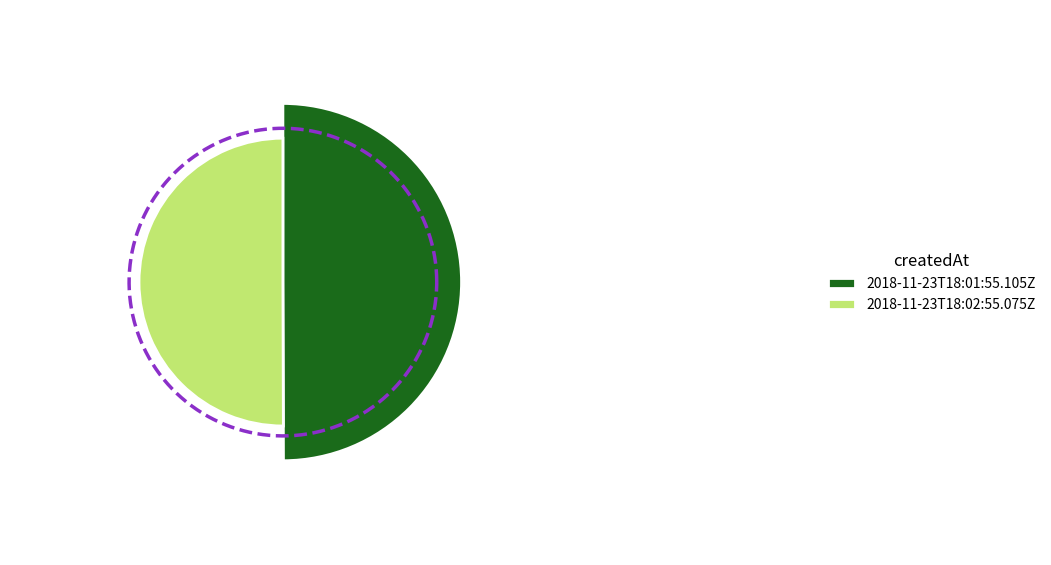

How many slices are in this pie chart?

2